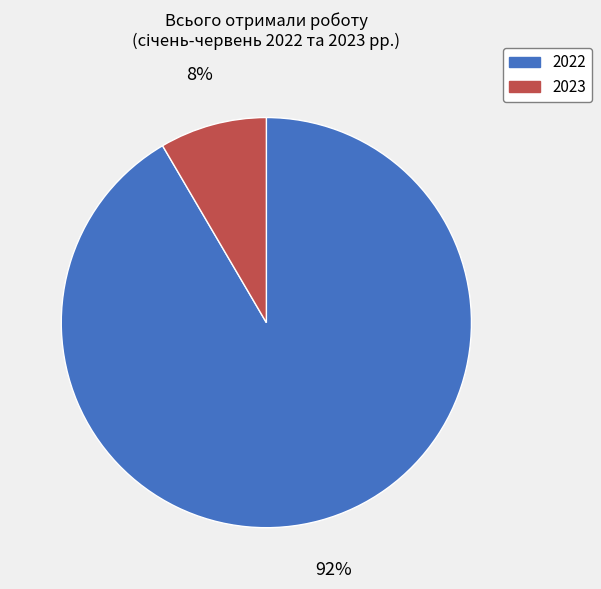

How many slices are in this pie chart?

2